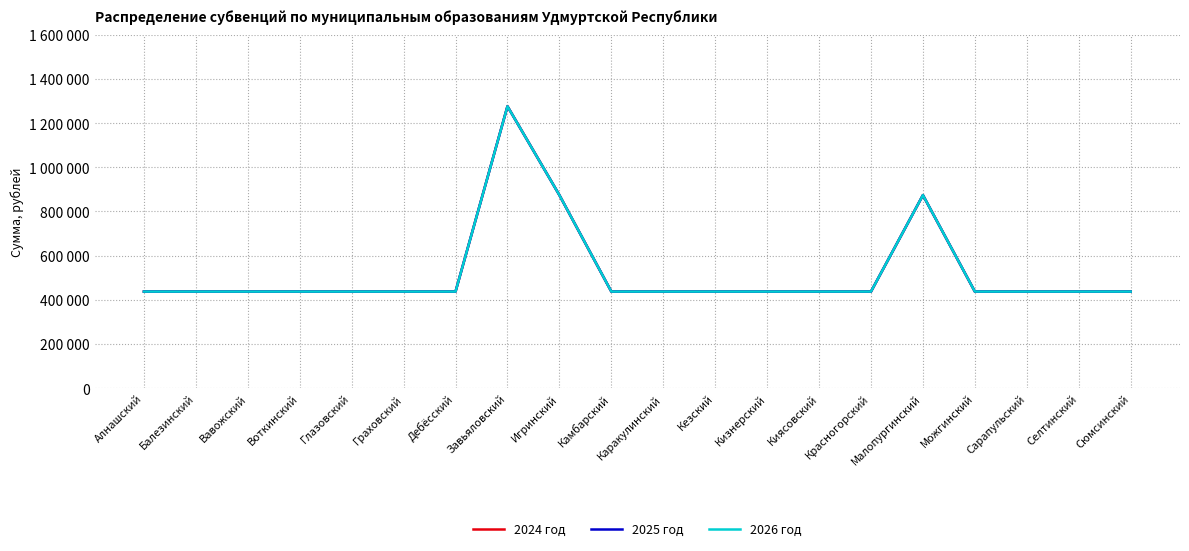

Between Глазовский and Кезский, which series saw the biggest shift?

2024 год